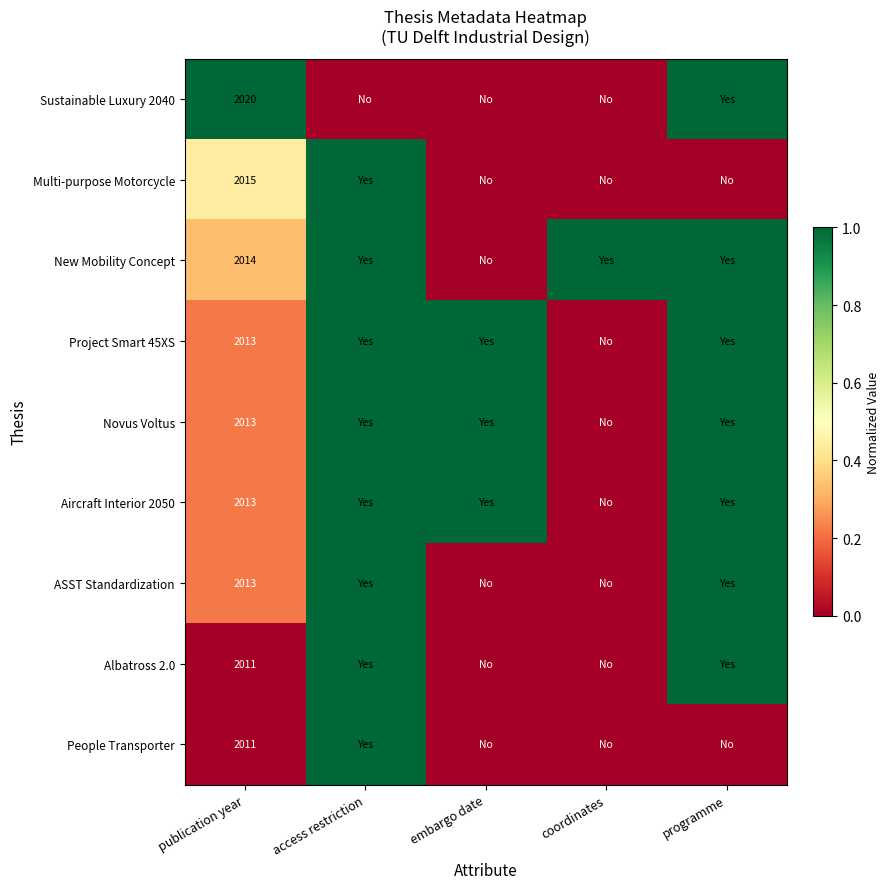

What is the total value across all series at publication year?

18123